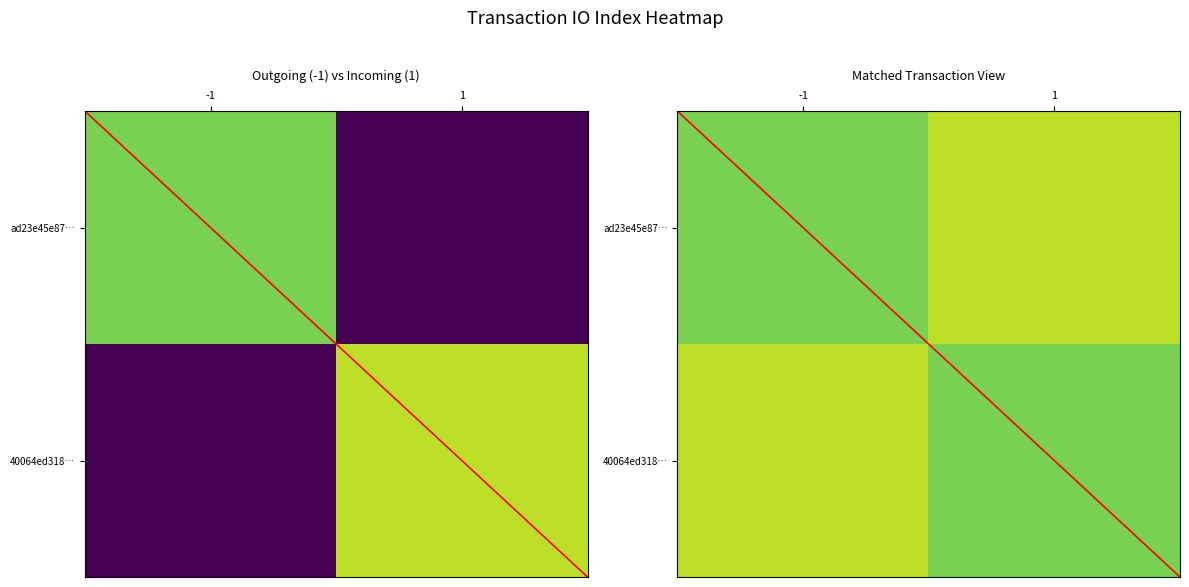

The 40064ed31802e01bed9d04450637d4c44e96a97 series shows 1 at direction. True or false?

True